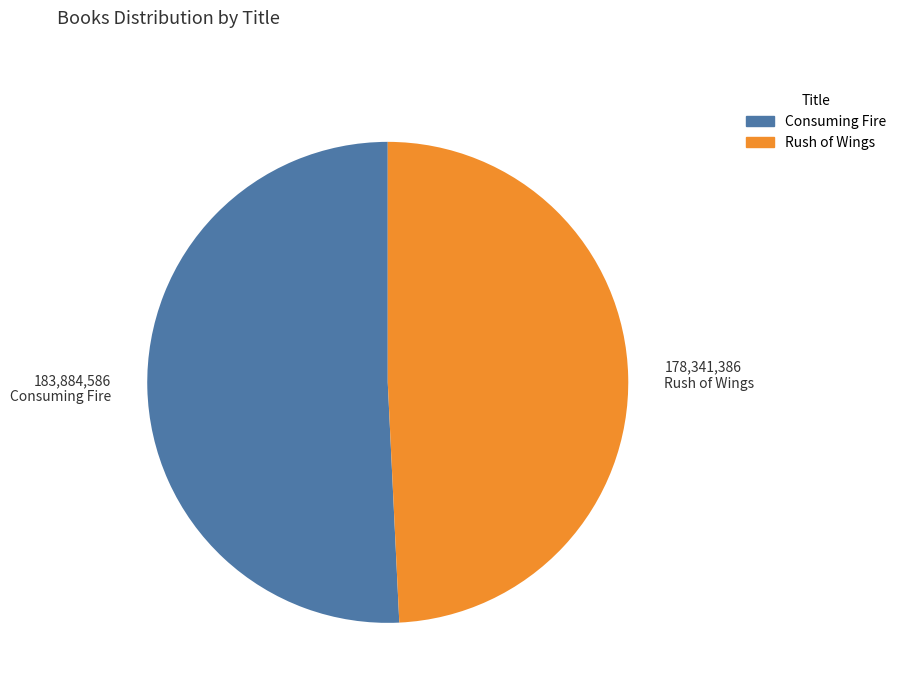

Is there a majority slice in this chart?

Yes